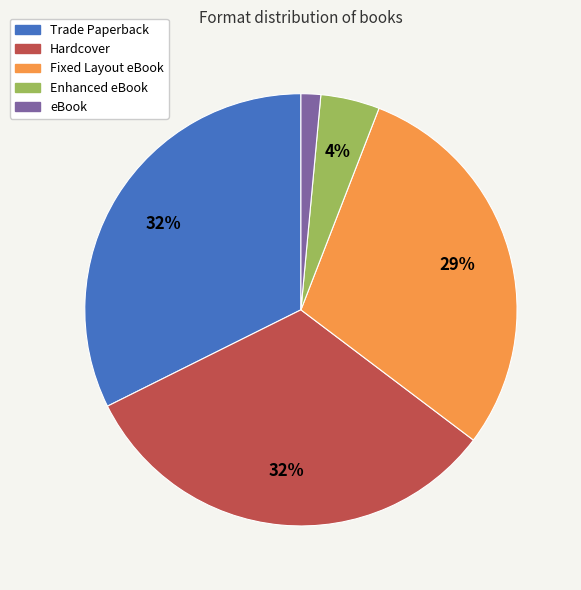

Do eBook and Trade Paperback together represent more than half of the pie?

No